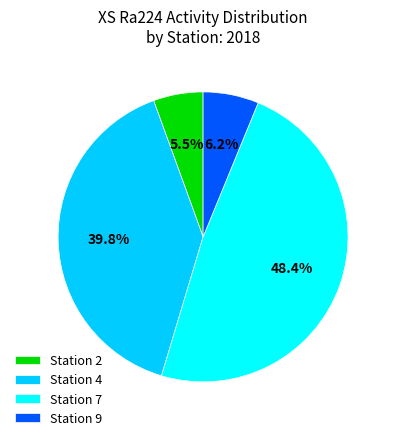

Does Station 7 represent more than half of the total?

No